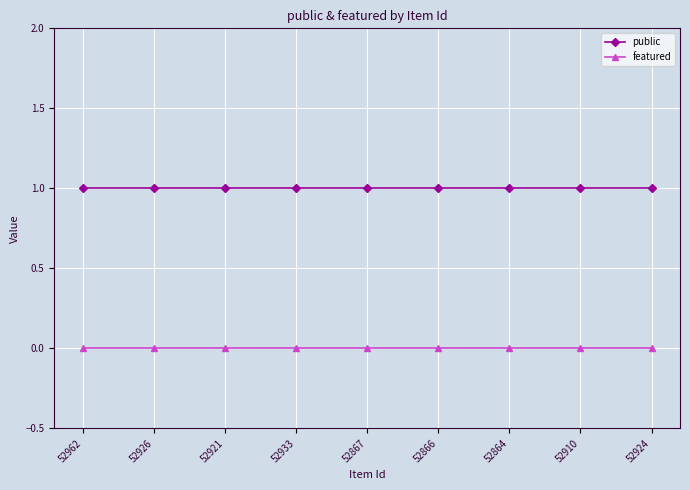

True or false: public and featured intersect in this chart.

False